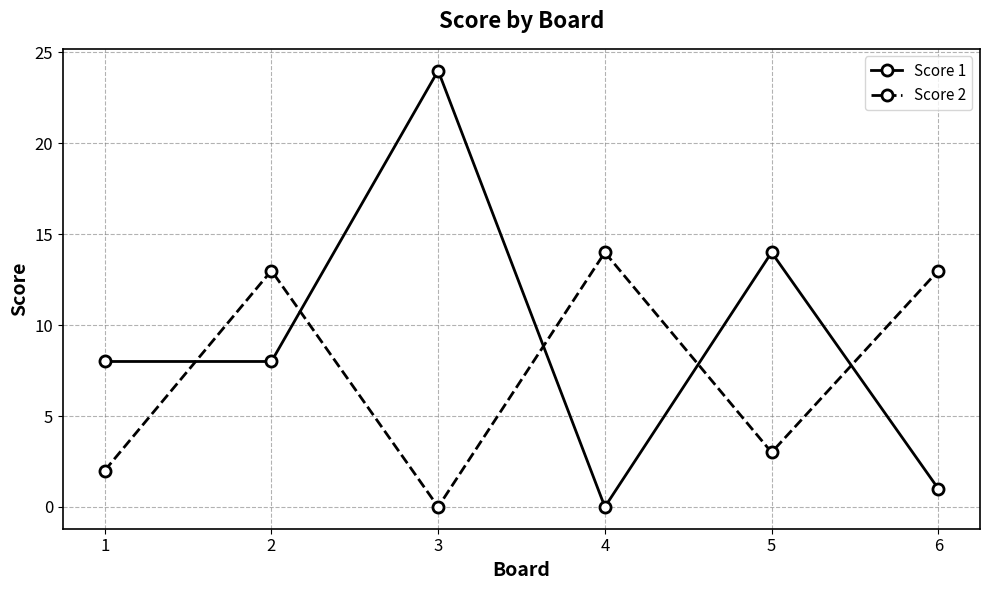

Which series has the widest spread of values?

Score 1